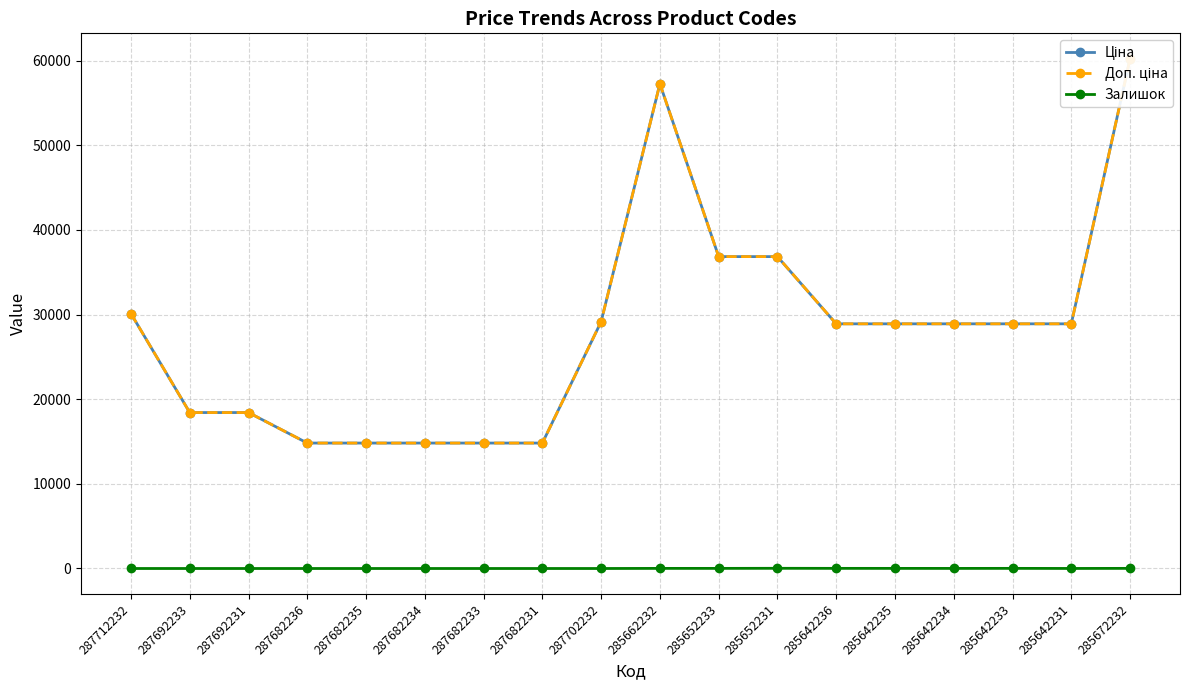

How many lines are shown in the chart?

3